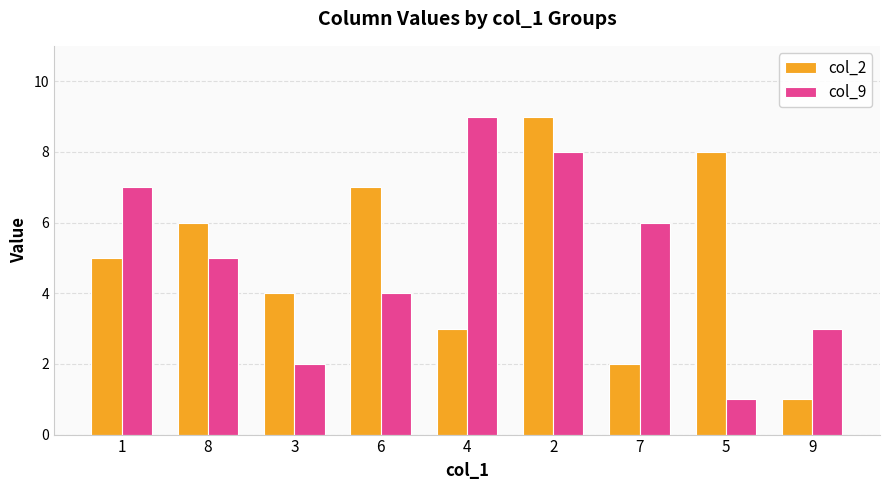

What is the total value across all series at 5?

9